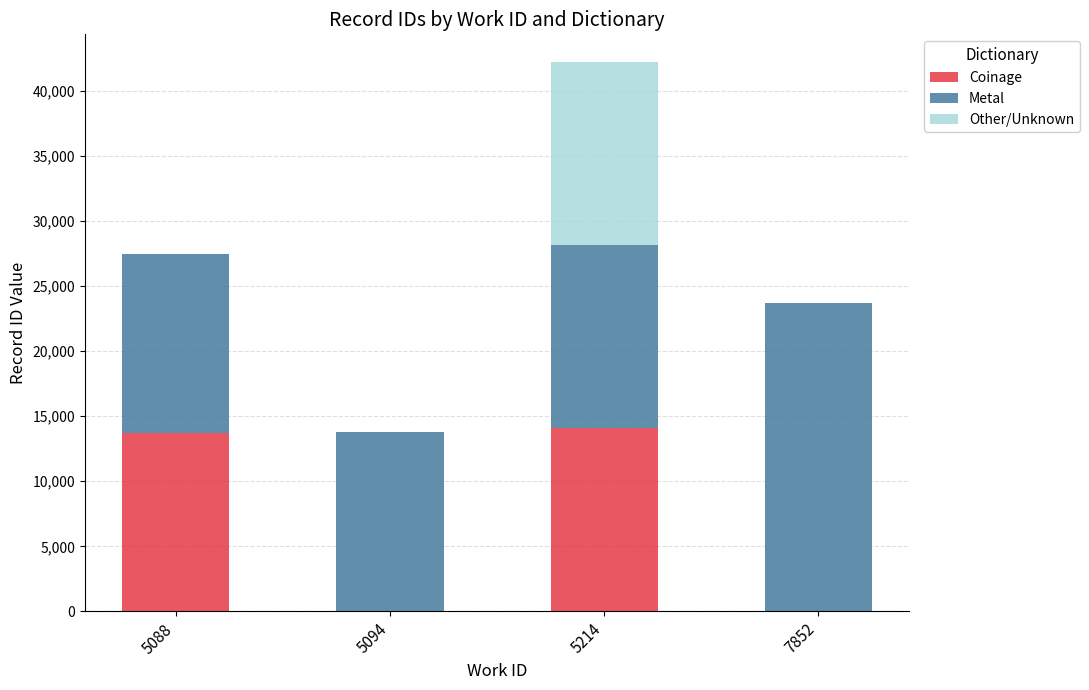

What is the sum of the Coinage values at 5214 and 7852?

14061